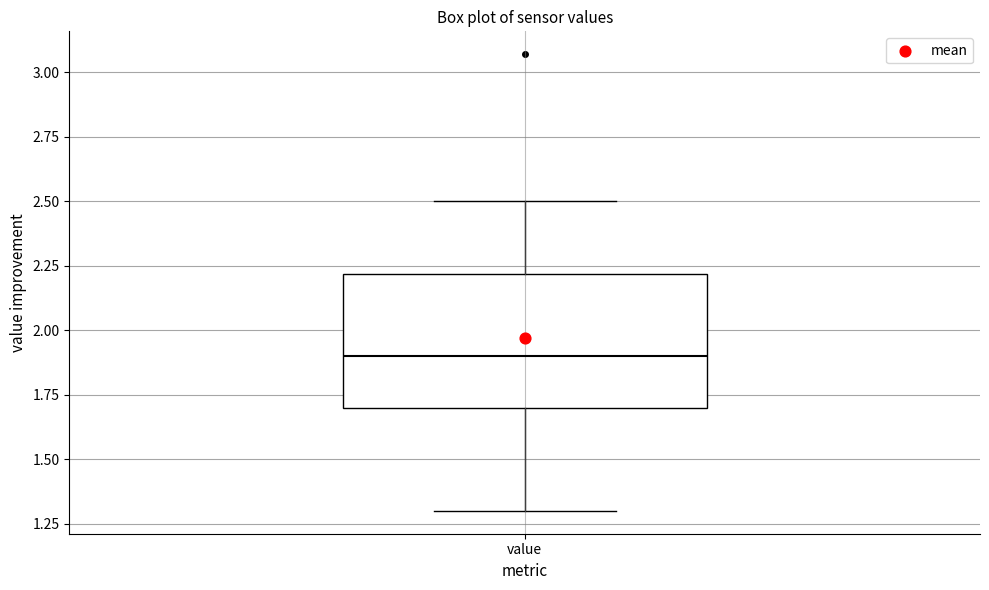

Read this box plot against the y-axis: the position of the median line, the range covered by the box, and the ends of both whiskers. The values are not printed on the chart, so give them approximately, as read against the axis.

median 1.9, box 1.7 to 2.2, whiskers 1.3 to 2.5